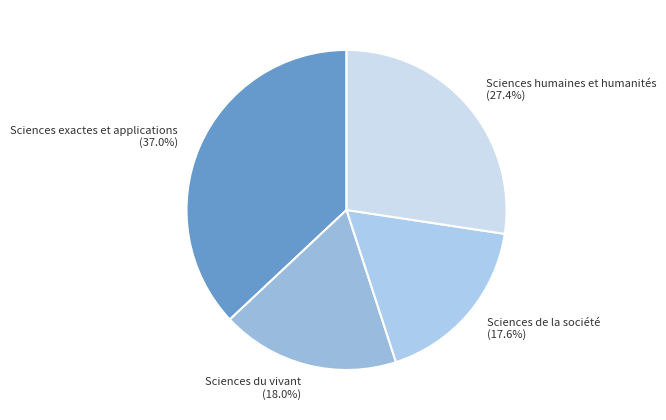

To the nearest percent, what portion does Sciences humaines et humanités represent?

27%